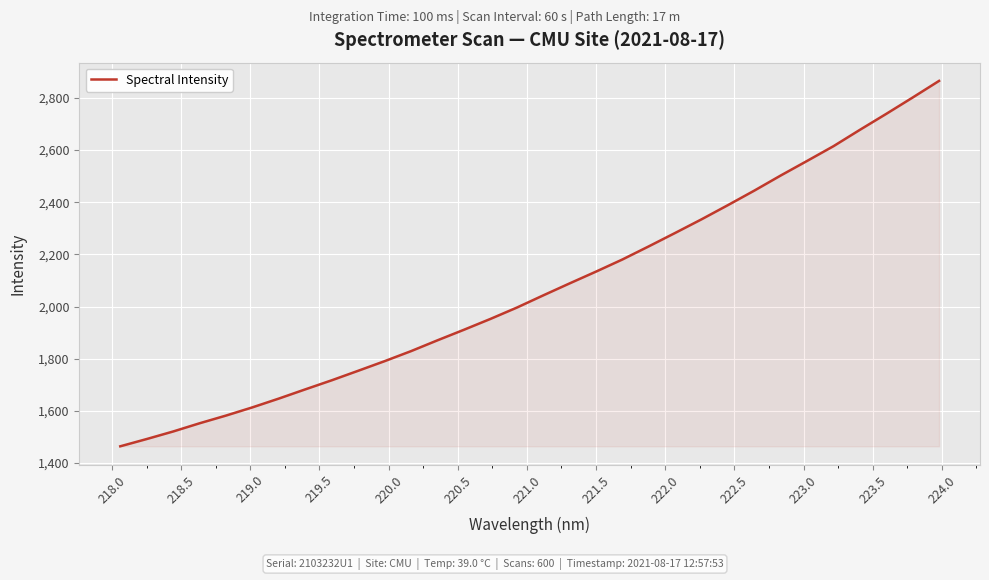

What is the difference between the maximum and minimum values?

1401.0